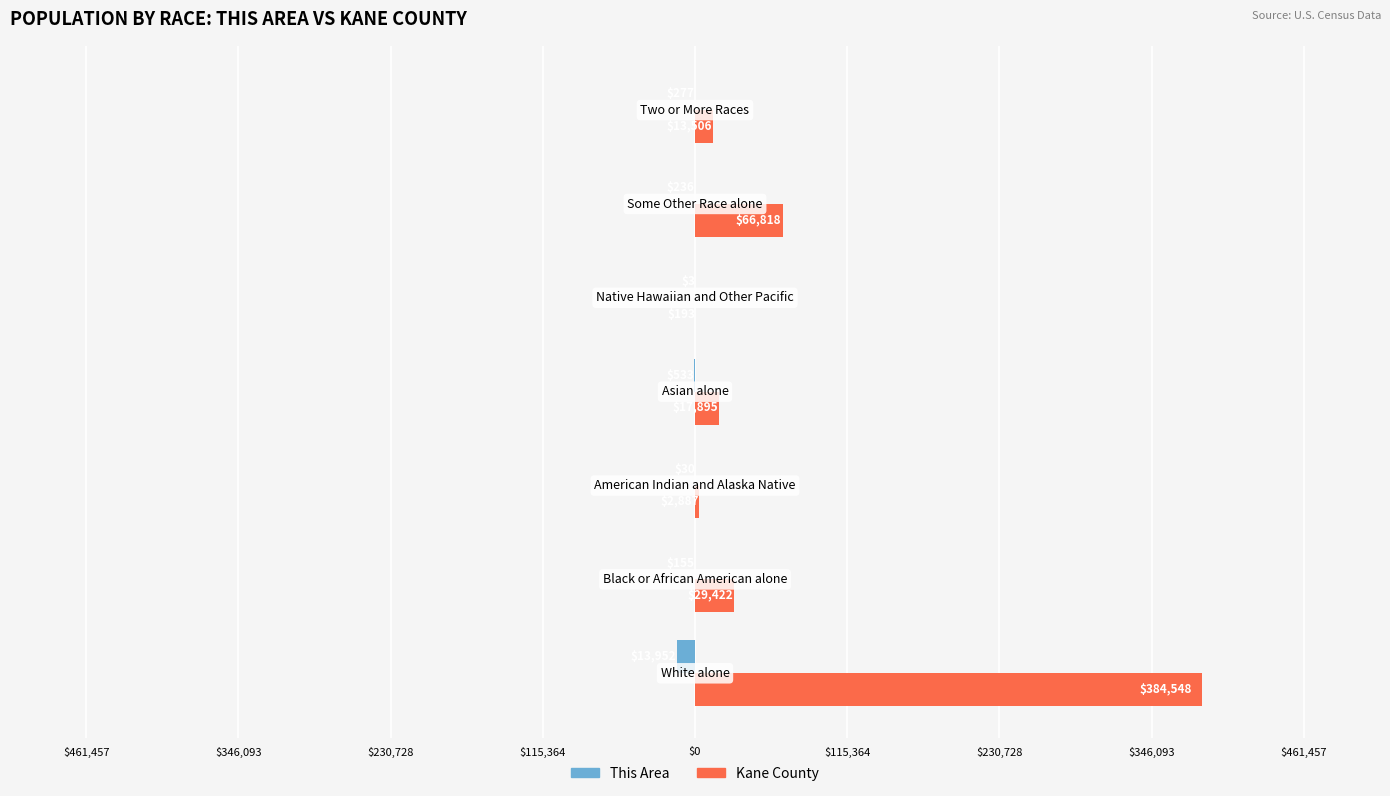

What are all the series names shown in the legend?

This Area, Kane County